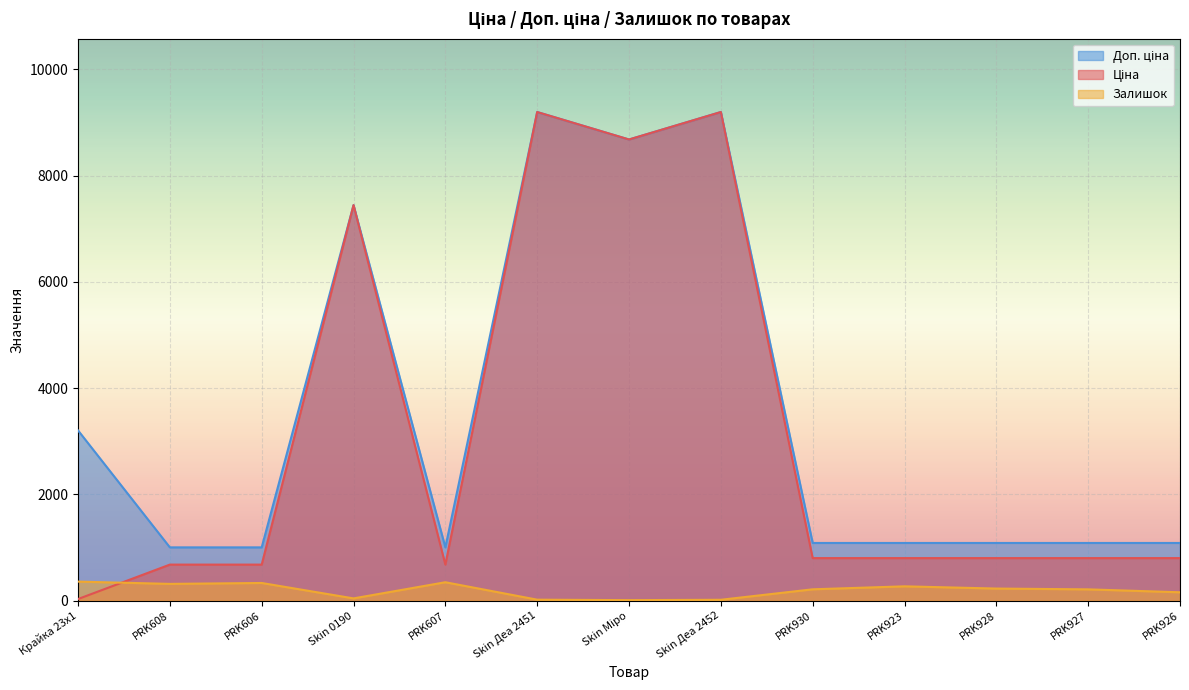

At which category does Доп. ціна reach its first local valley?

PRK607